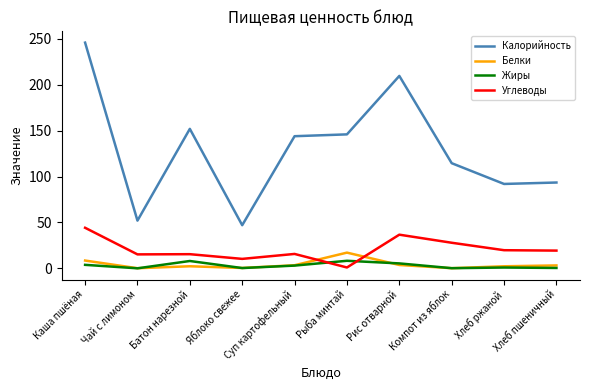

Which series has the largest total across all categories?

Калорийность